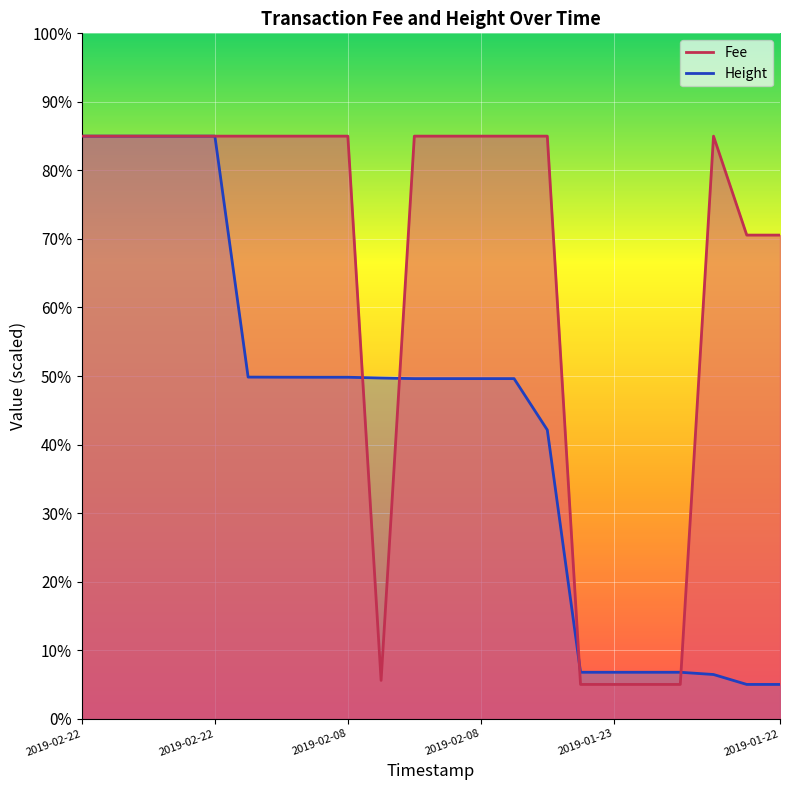

What is the label of the 11th point from the left?

2019-02-08 18:00:38